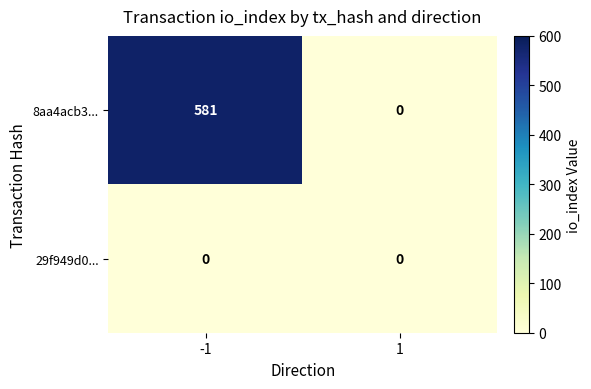

Which series has the largest range (max minus min)?

8aa4acb3...